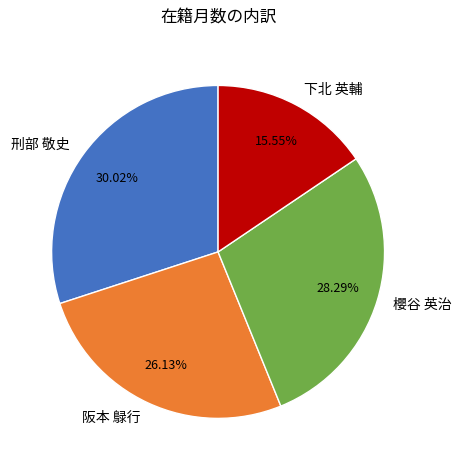

Is the sum of 阪本 鵦行 and 櫻谷 英治 greater than half?

Yes